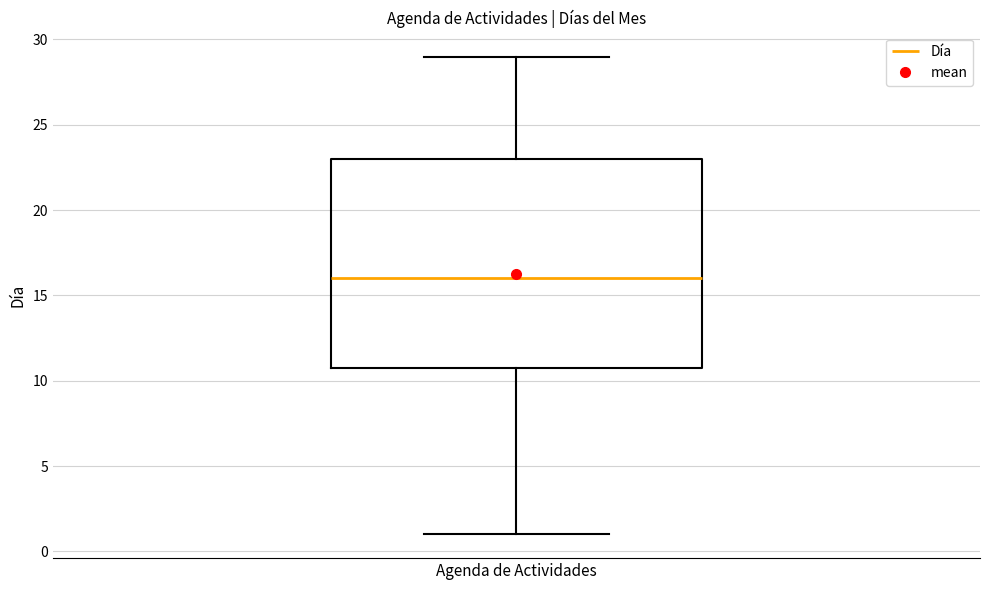

Transcribe this box plot: give where the median line is, the range the box spans, and where the two whiskers end, as read against the y-axis. The values are not printed on the chart, so give them approximately, as read against the axis.

median 16, box 11 to 23, whiskers 1 to 29